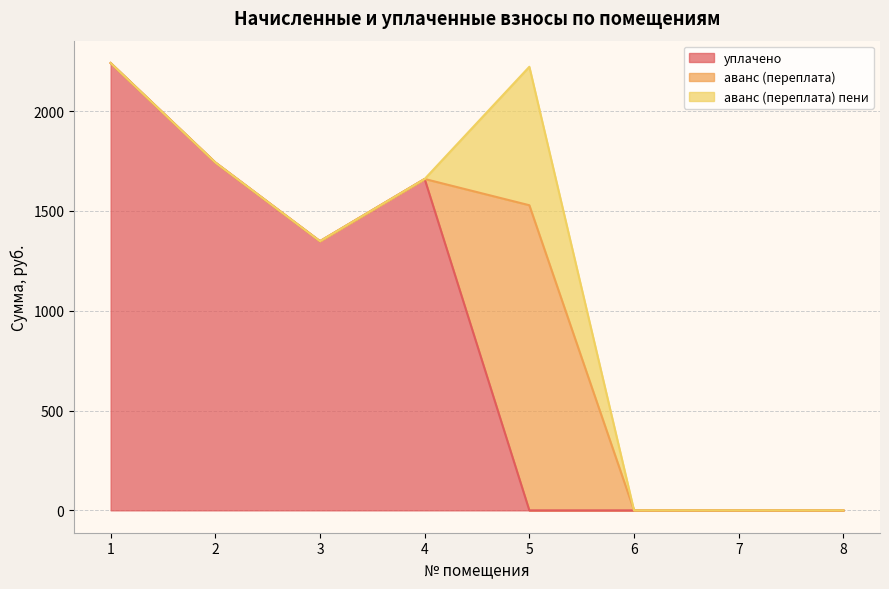

At which category does аванс (переплата) пени reach its first local peak?

5